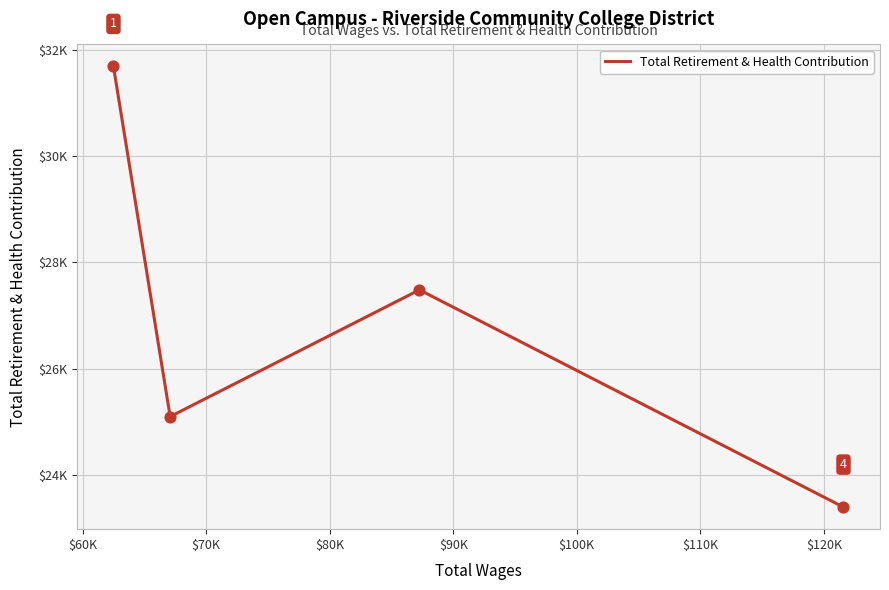

Is this an area chart (filled region under the line)?

No